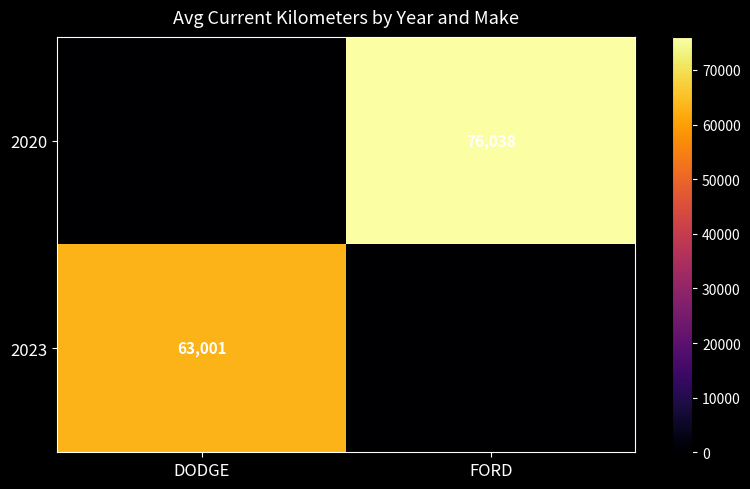

True or false: 2020 has a value of 31240.8 at FORD.

False